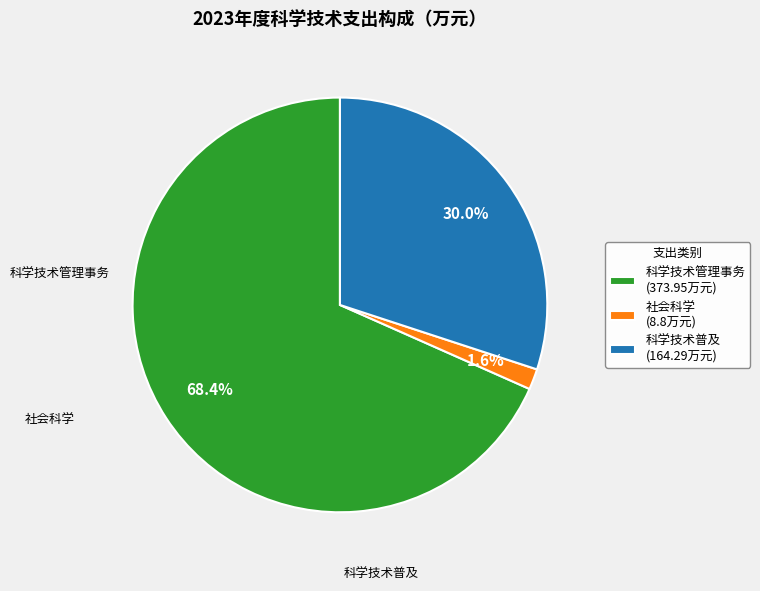

Which slice is the largest?

科学技术管理事务